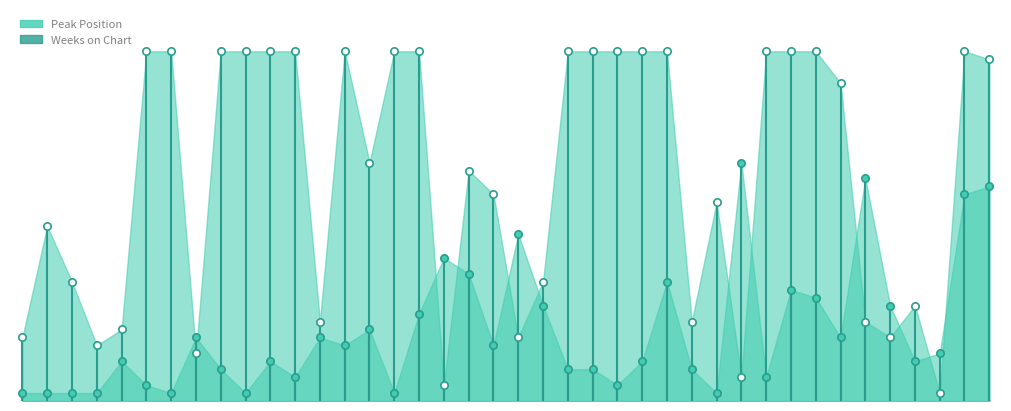

What are all the series names shown in the legend?

Peak Position, Weeks on Chart